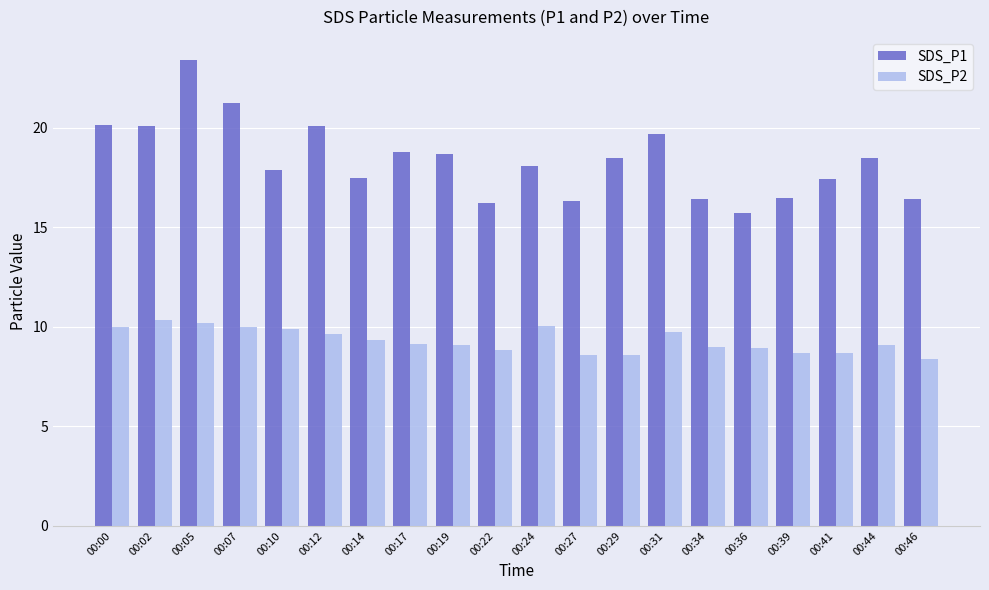

What is the lowest value of the SDS_P2 series?

8.4